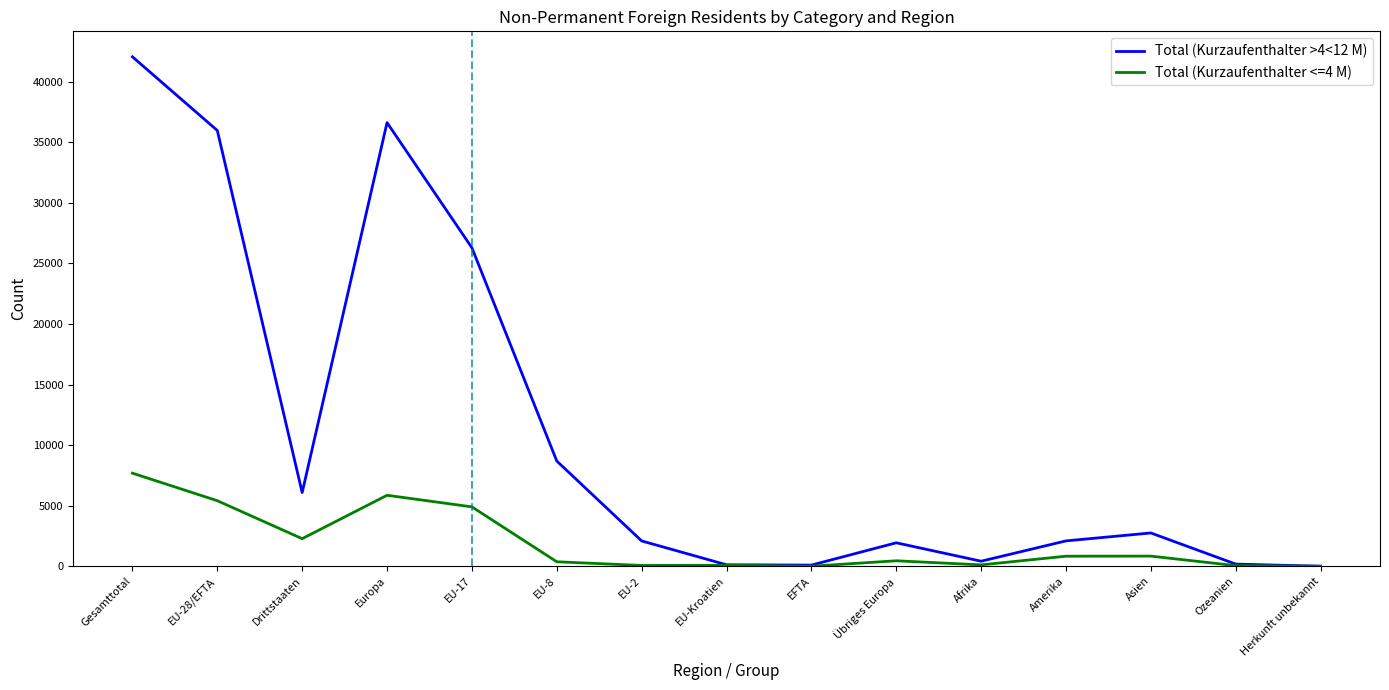

At which label is Total (Kurzaufenthalter <=4 M) closest to 3843?

EU-17